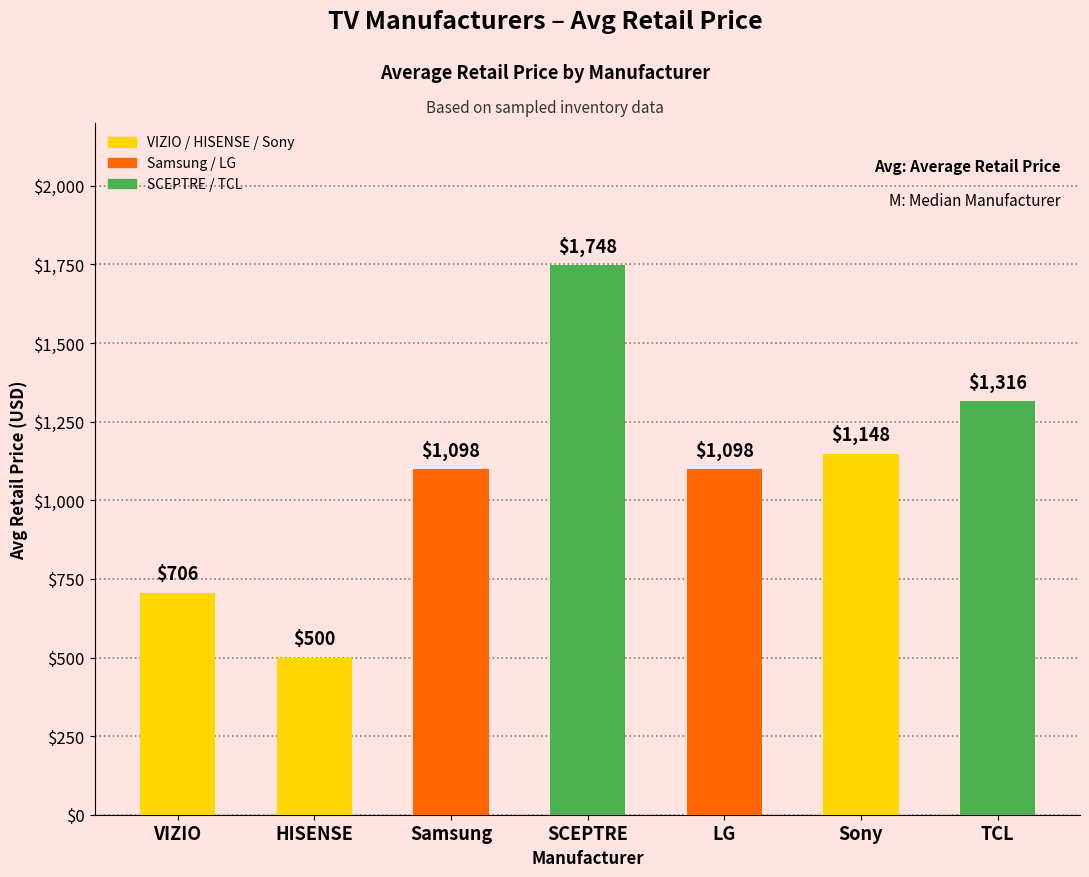

Is it true that the value at TCL is 1315.5?

True